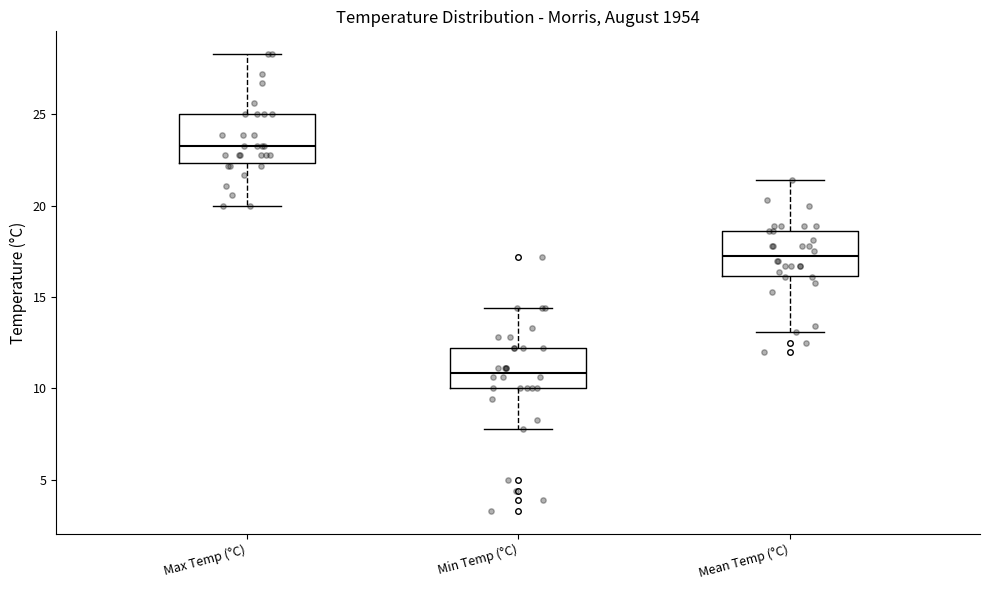

Reading left to right, transcribe this box plot: for each box, give where its median line is, the range the box spans, and where its two whiskers end, as read against the y-axis. The values are not printed on the chart, so give them approximately, as read against the axis.

Max Temp (°C): median 23.5, box 22.5 to 25.0, whiskers 20.0 to 28.5
Min Temp (°C): median 11.0, box 10.0 to 12.0, whiskers 8.0 to 14.5
Mean Temp (°C): median 17.5, box 16.0 to 18.5, whiskers 13.0 to 21.5